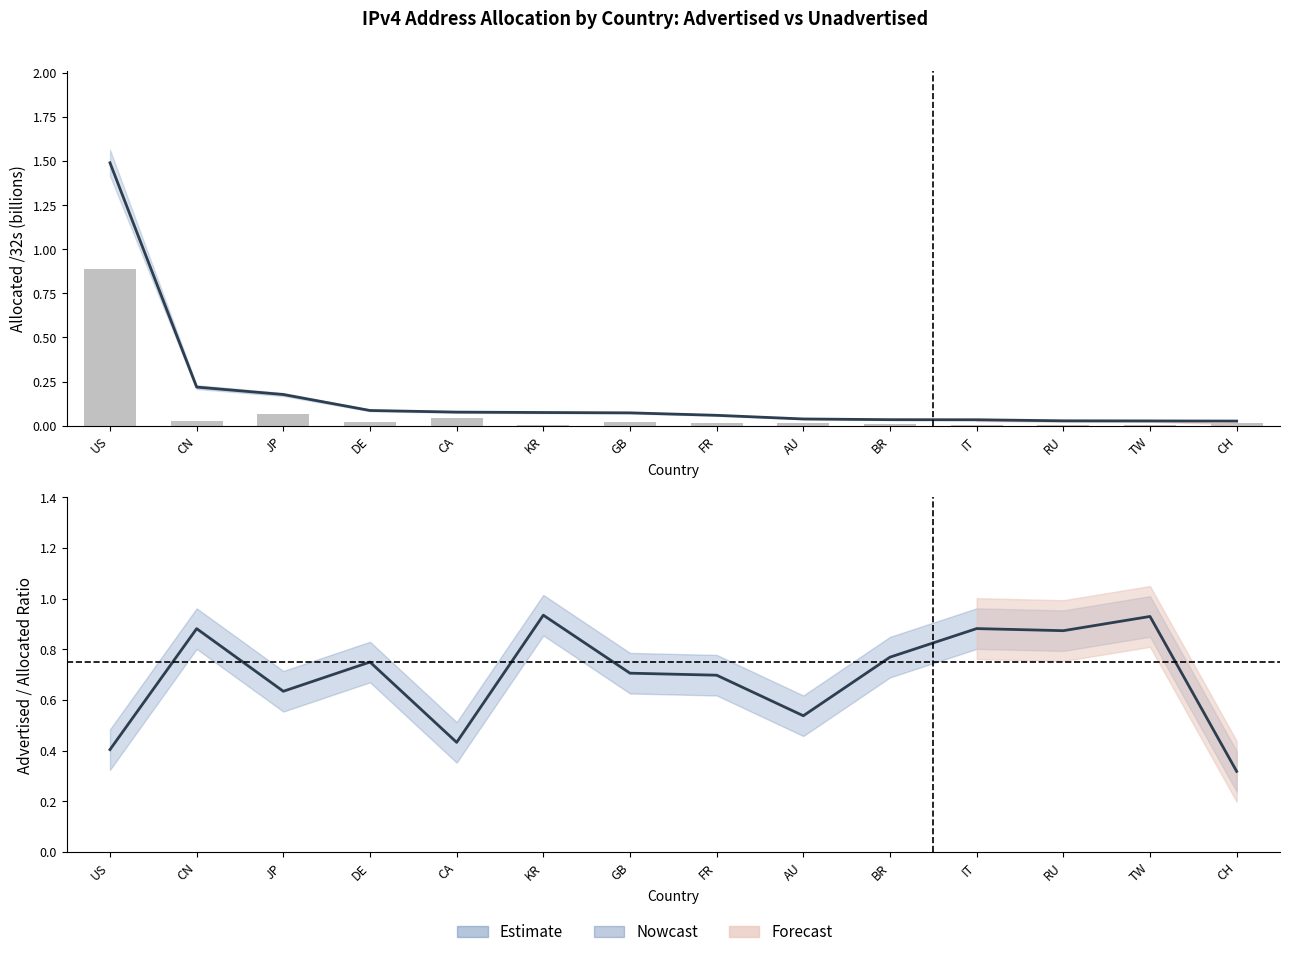

True or false: Unadvertised /32s has a value of 0.0 at AU.

False